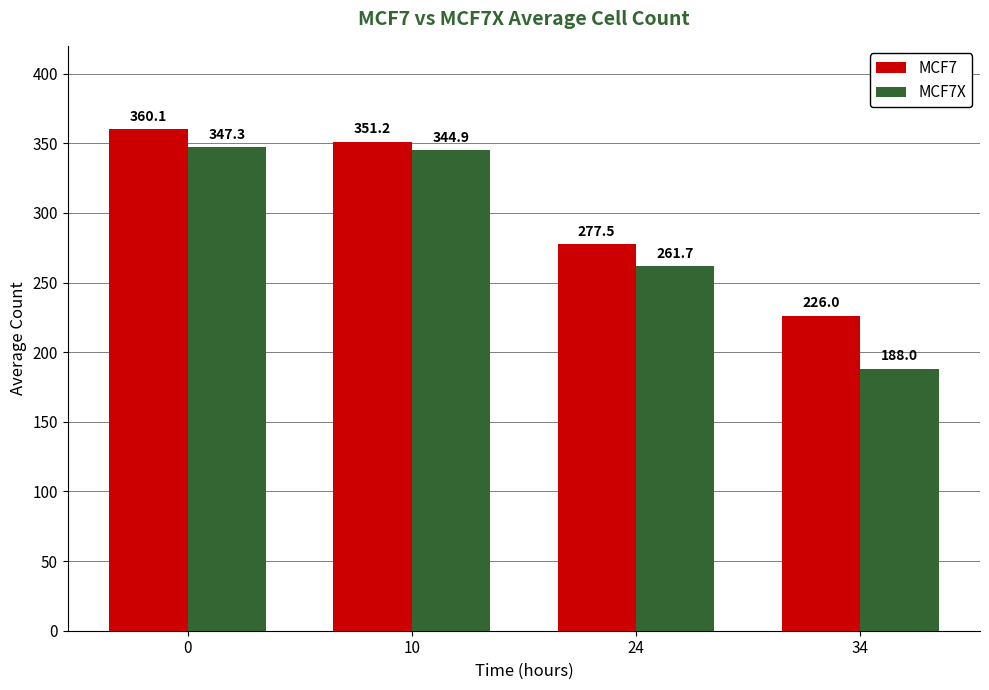

List the labels in order of MCF7X value, smallest first.

34, 24, 10, 0